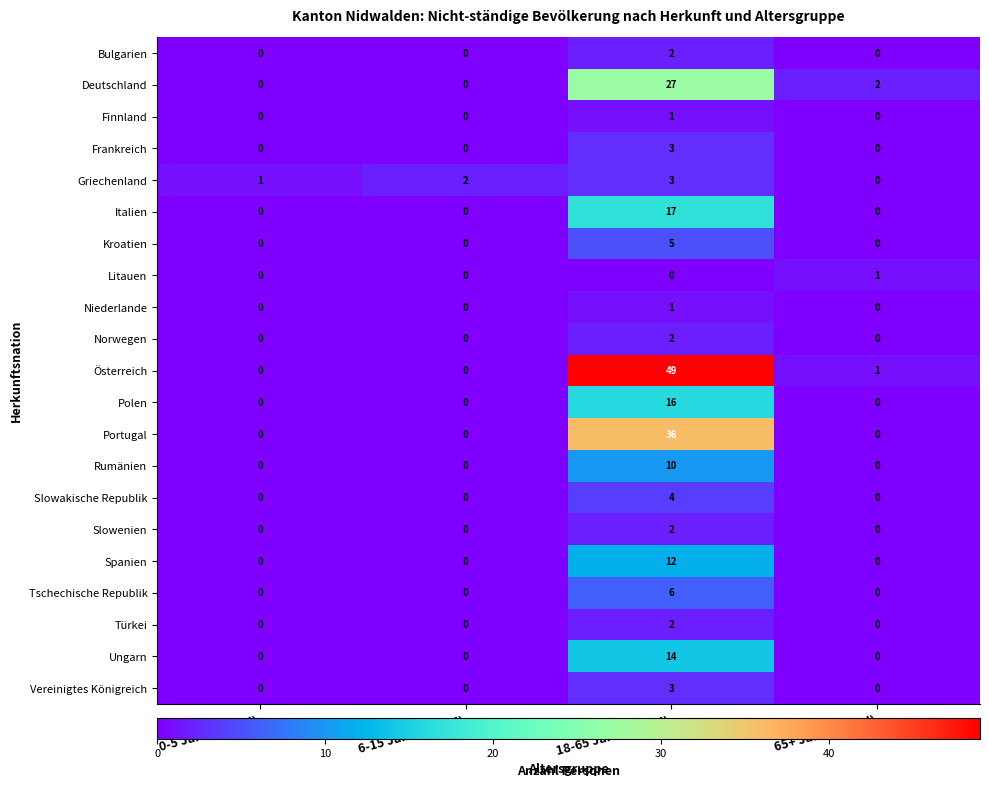

What is the greatest value displayed?

49